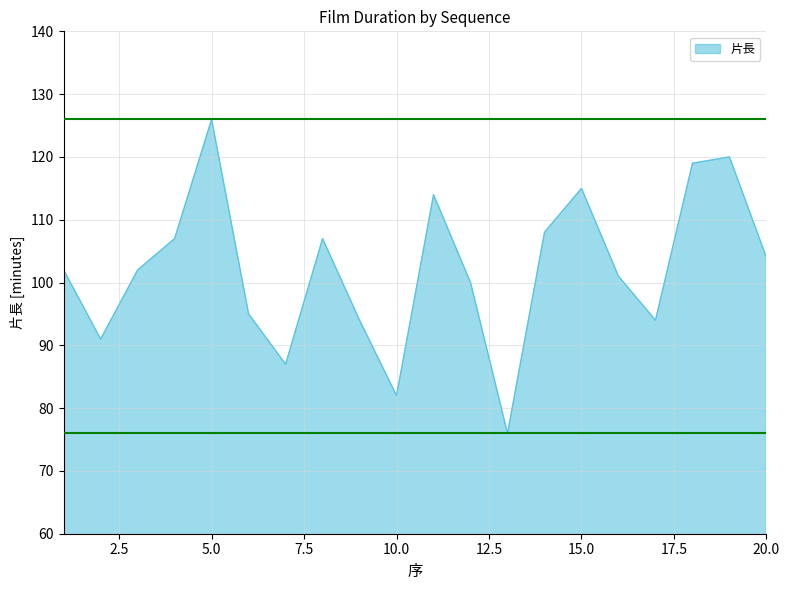

What is the difference between the maximum and minimum values?

50